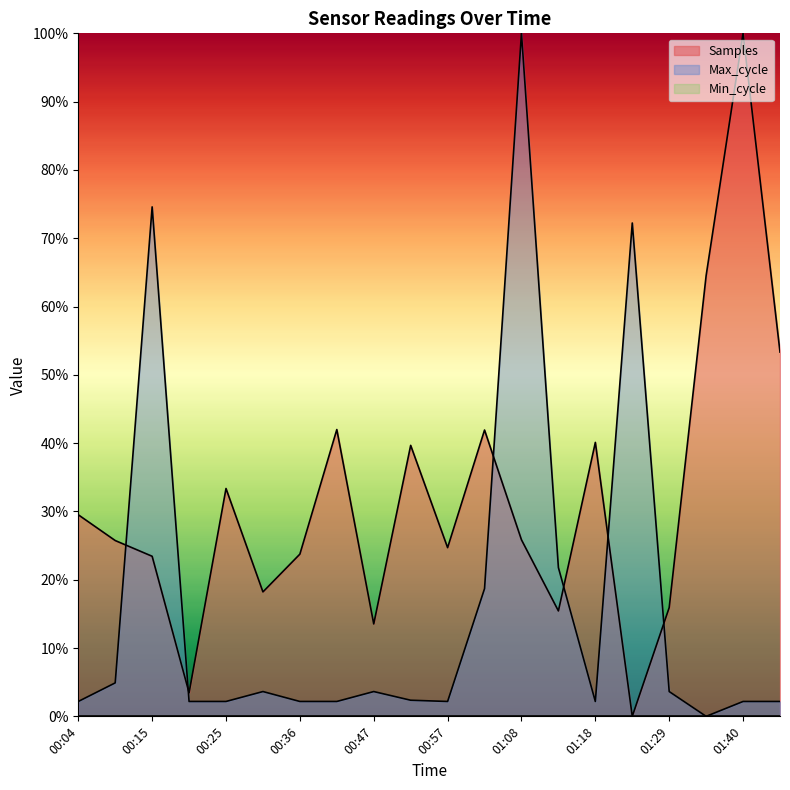

Where is the first local maximum for Samples?

00:25